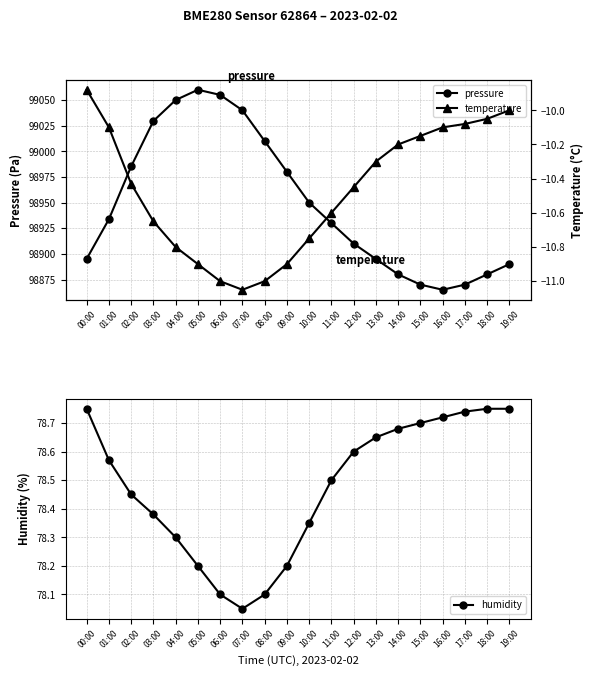

What are all the series names shown in the legend?

pressure, temperature, humidity